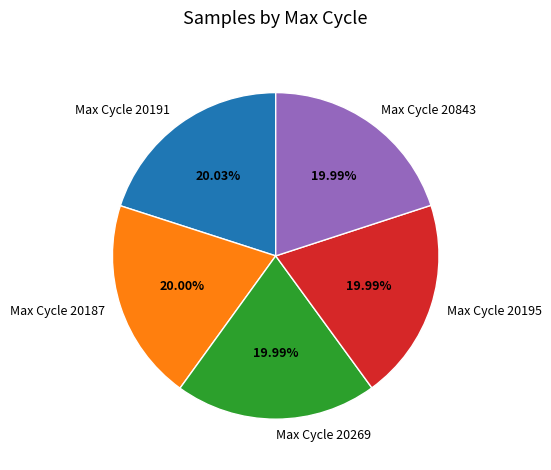

Approximately how many times larger is the value at Max Cycle 20269 compared to Max Cycle 20187?

1.0